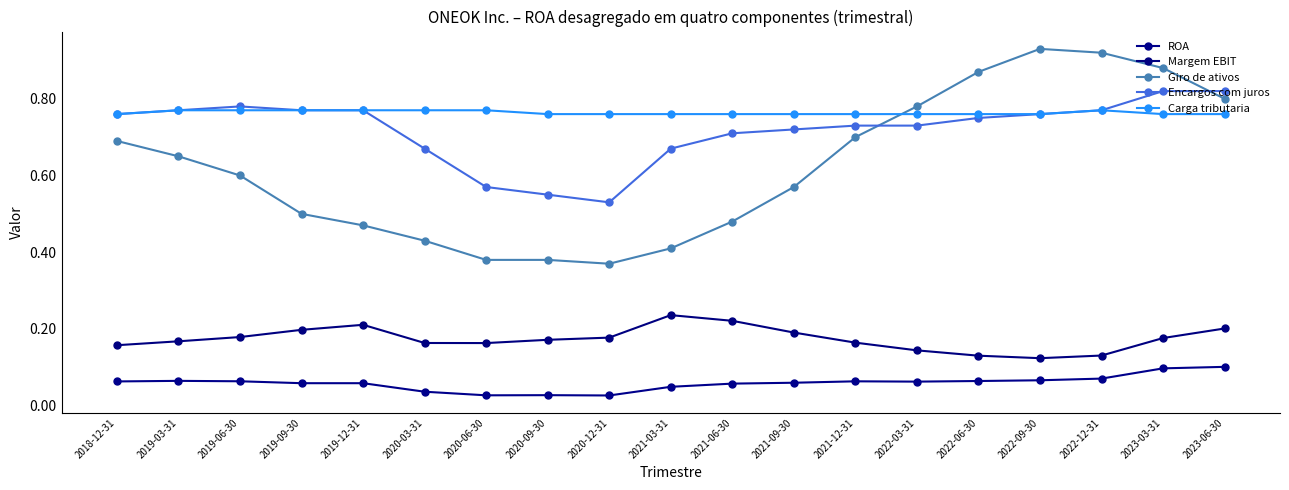

True or false: Margem EBIT has a value of 0.1 at 2021-06-30.

False